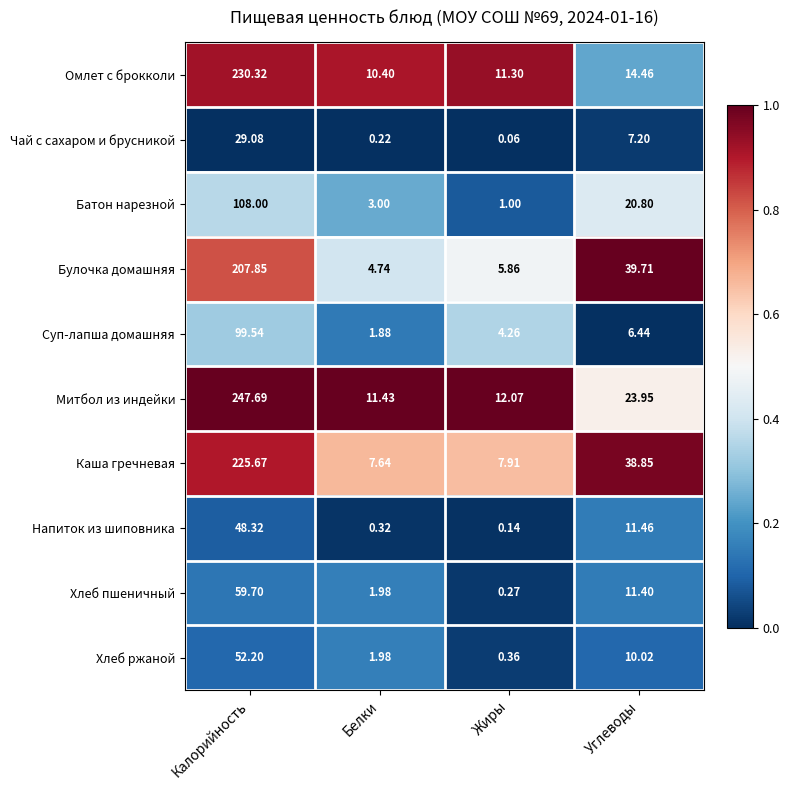

How many categories are shown in the chart?

4